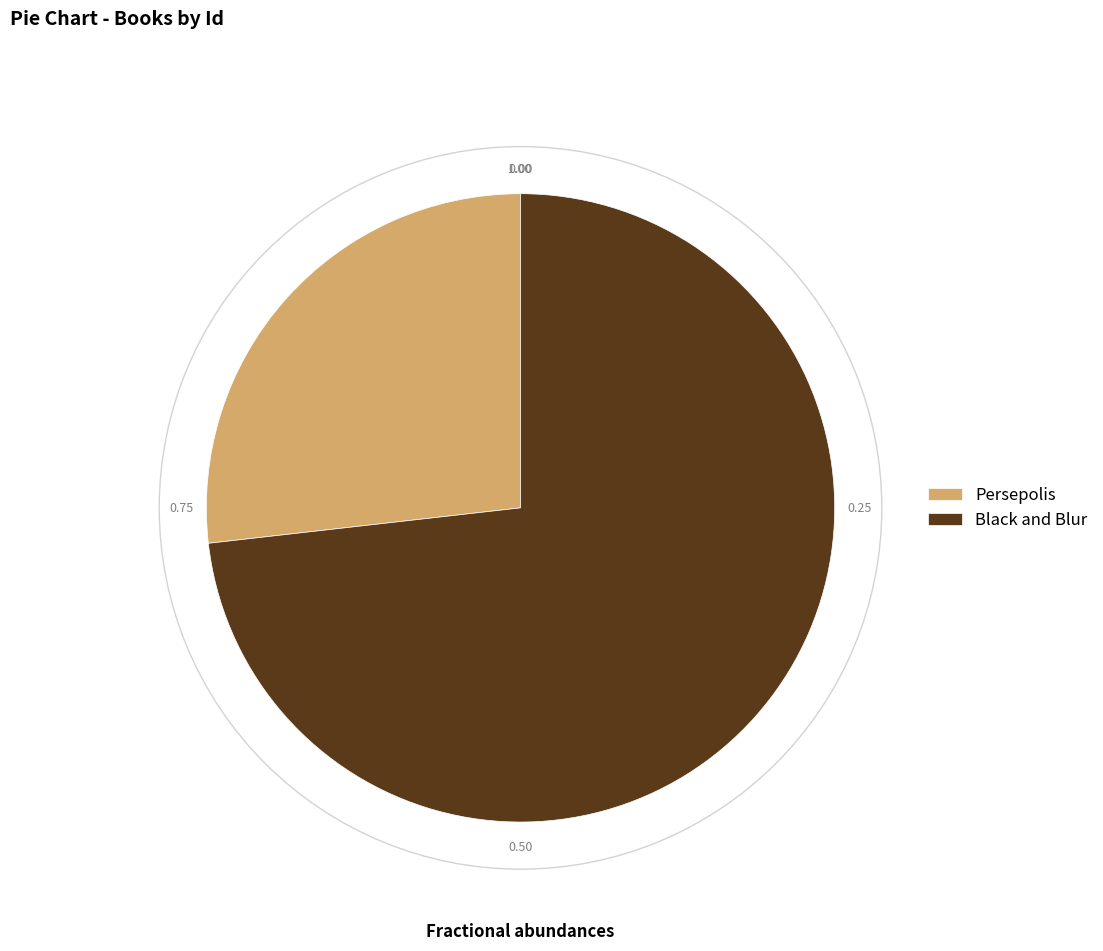

Between Black and Blur and Persepolis, which is larger?

Black and Blur